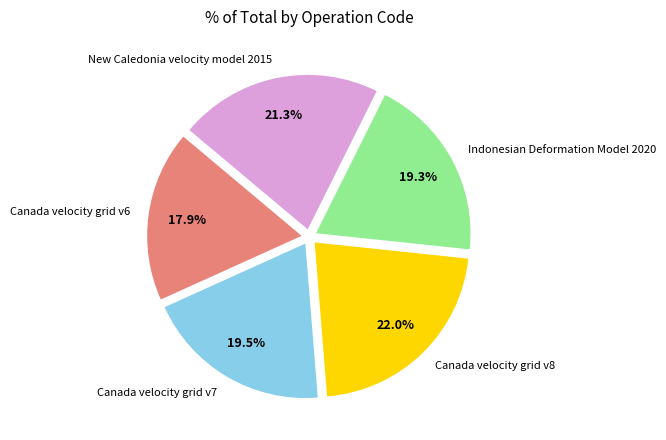

Is it true that Canada velocity grid v8 is 22% of the pie?

True